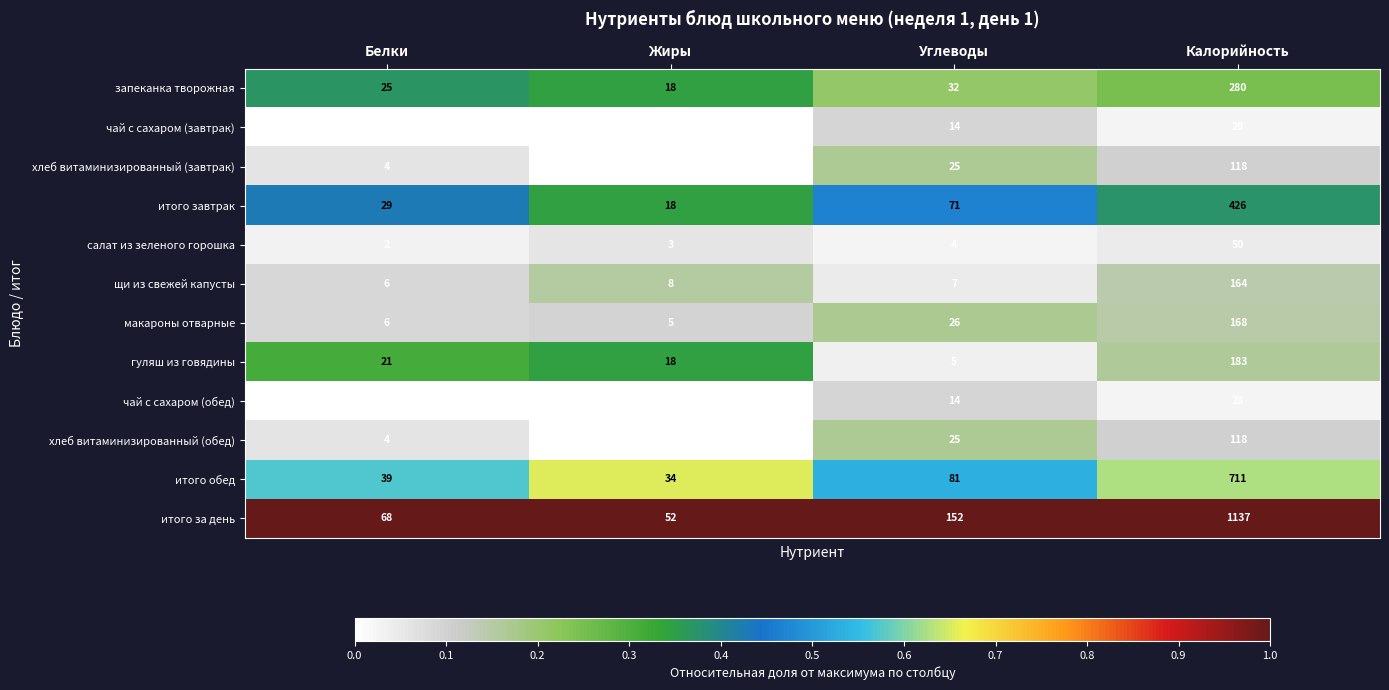

What is the highest value of the хлеб витаминизированный (обед) series?

118